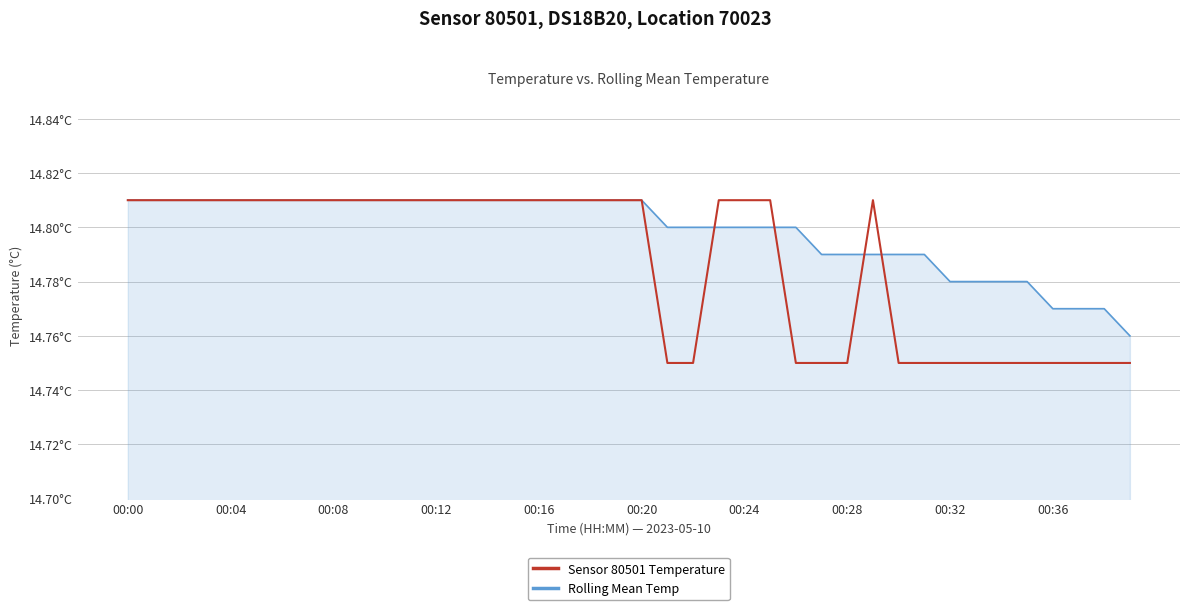

True or false: Sensor 80501 Temperature and Rolling Mean Temp cross at least once.

True